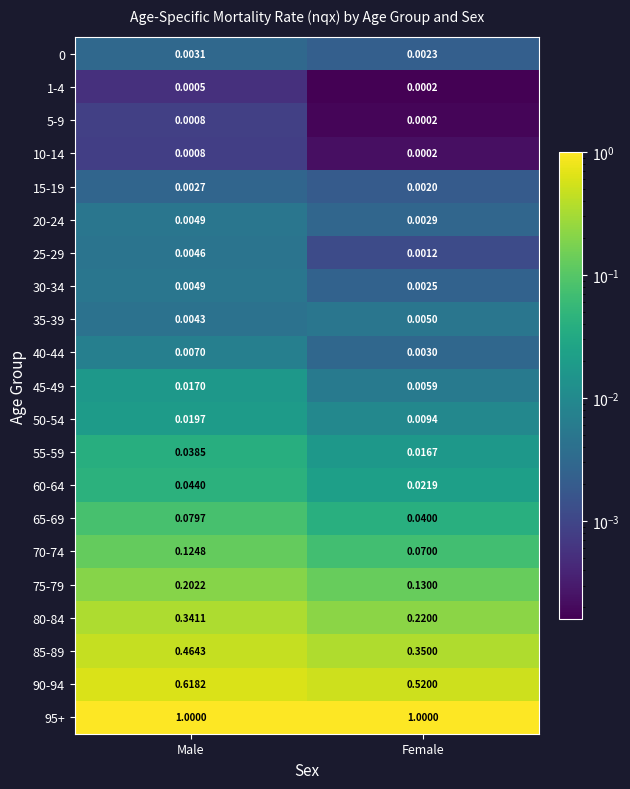

Rank the categories by 75-79 value from lowest to highest.

Female, Male